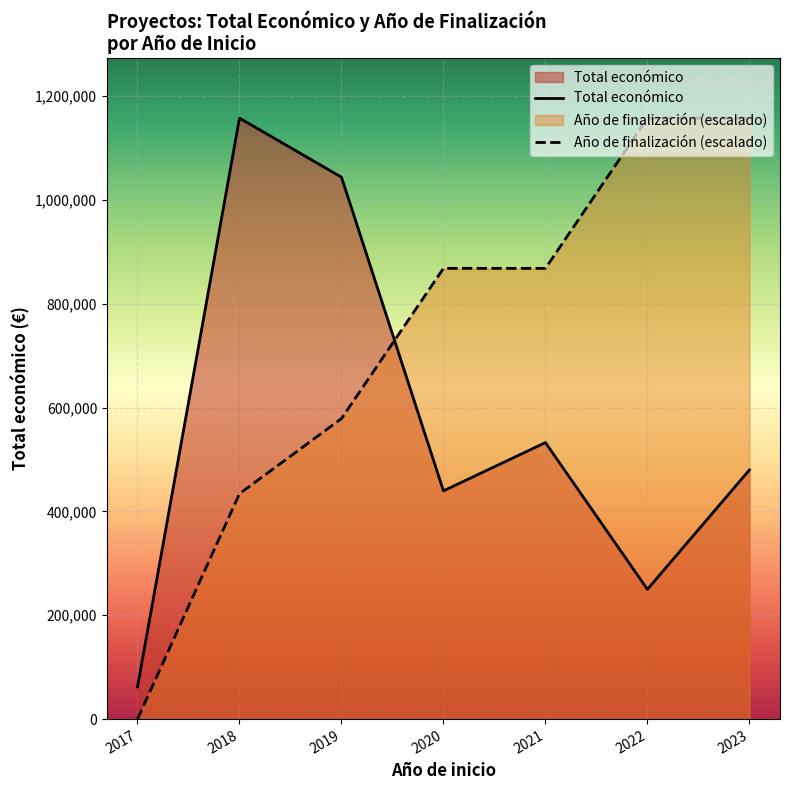

True or false: Año de finalización (escalado) has a value of 578778.5 at 2019.

True